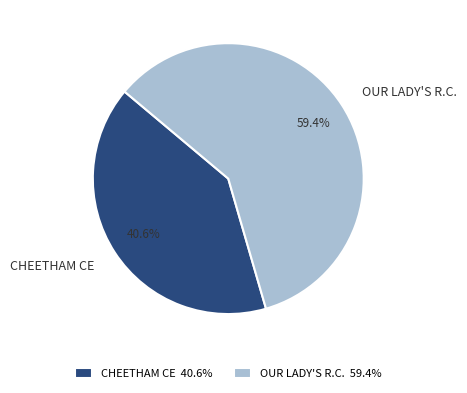

Which has a higher value, CHEETHAM CE or OUR LADY'S R.C.?

OUR LADY'S R.C.